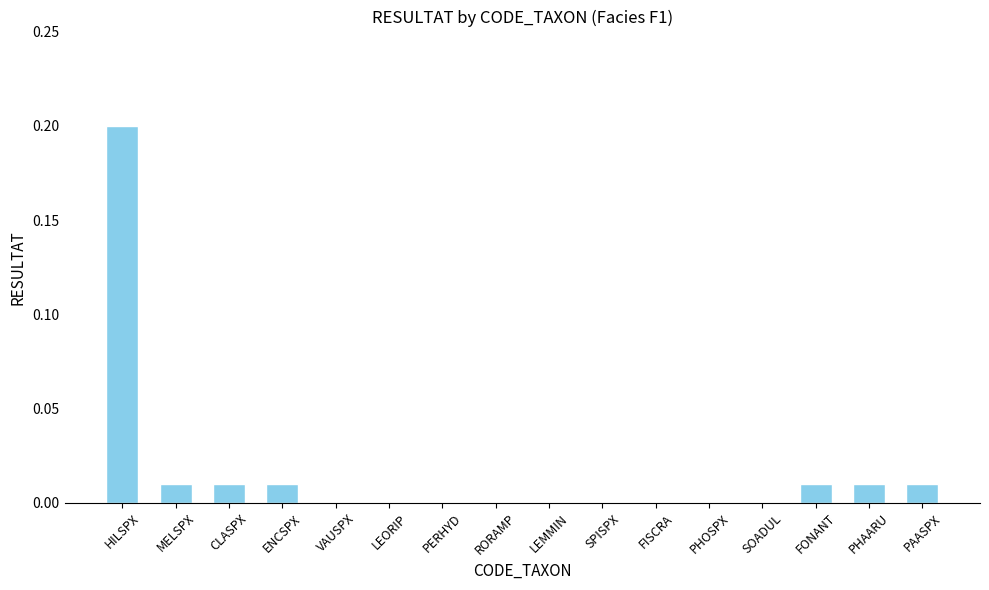

True or false: the data shows 0.0 at HILSPX.

False